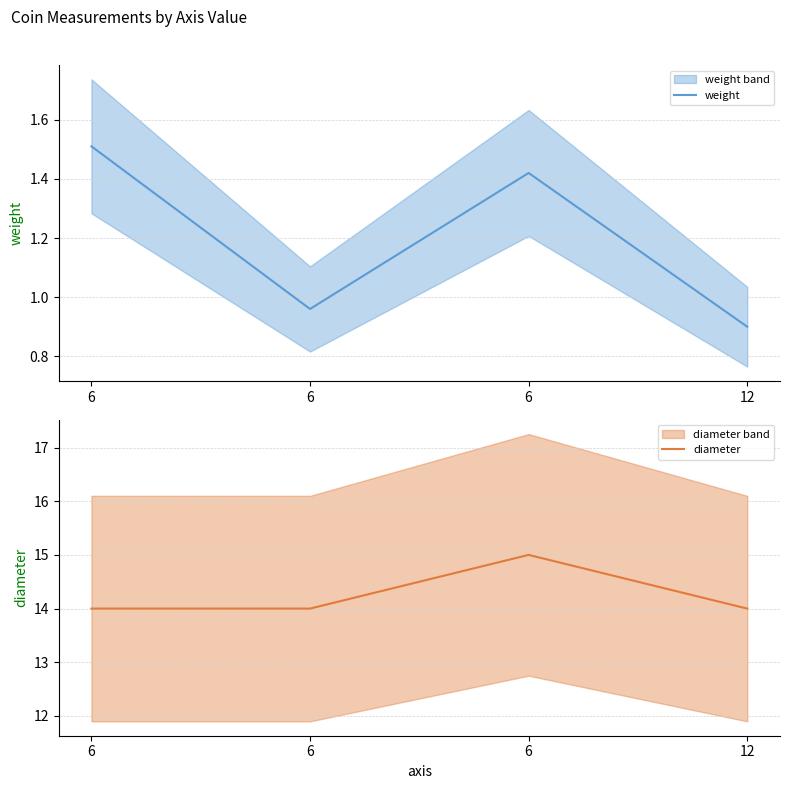

What value does the weight series have at 12?

0.9